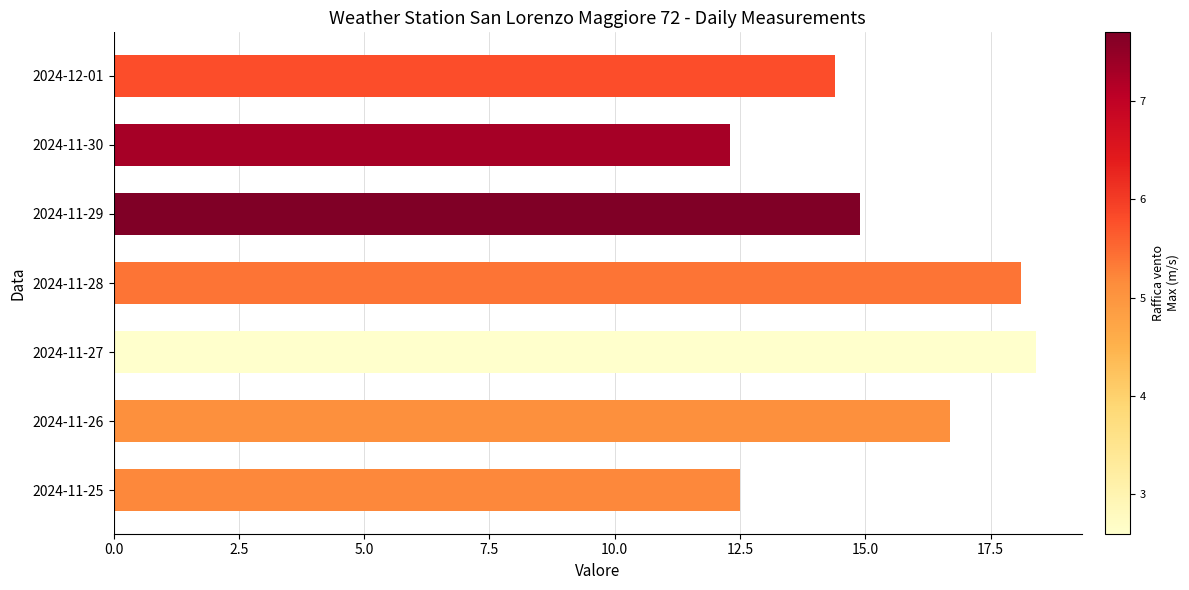

What is the change in value from 2024-11-25 to 2024-11-28?

+5.6